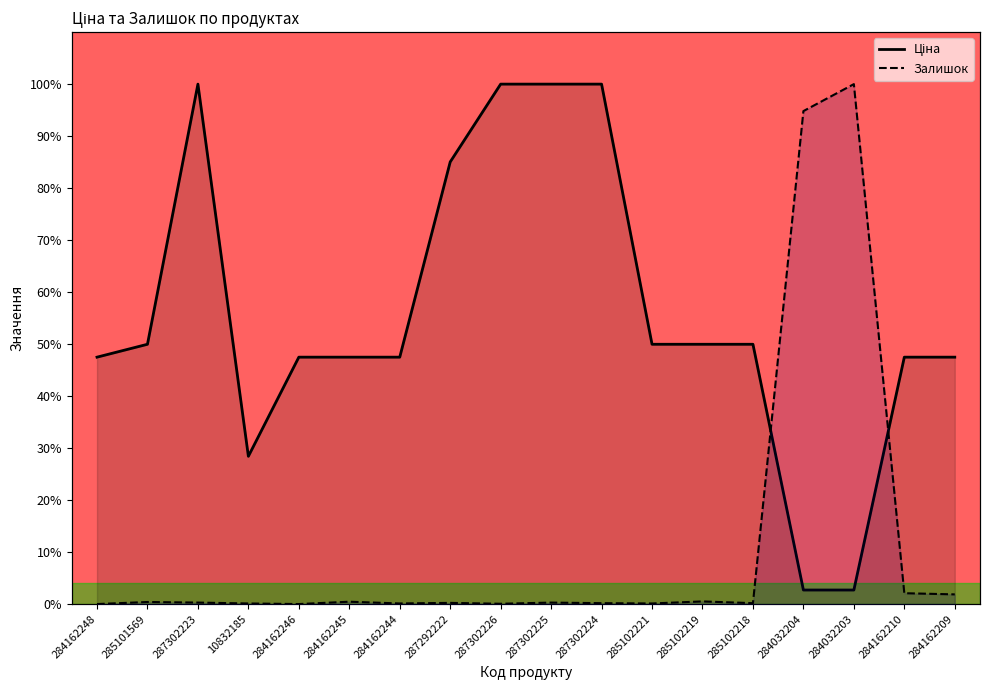

Which series ends up on top after the final intersection of Ціна and Залишок?

Ціна